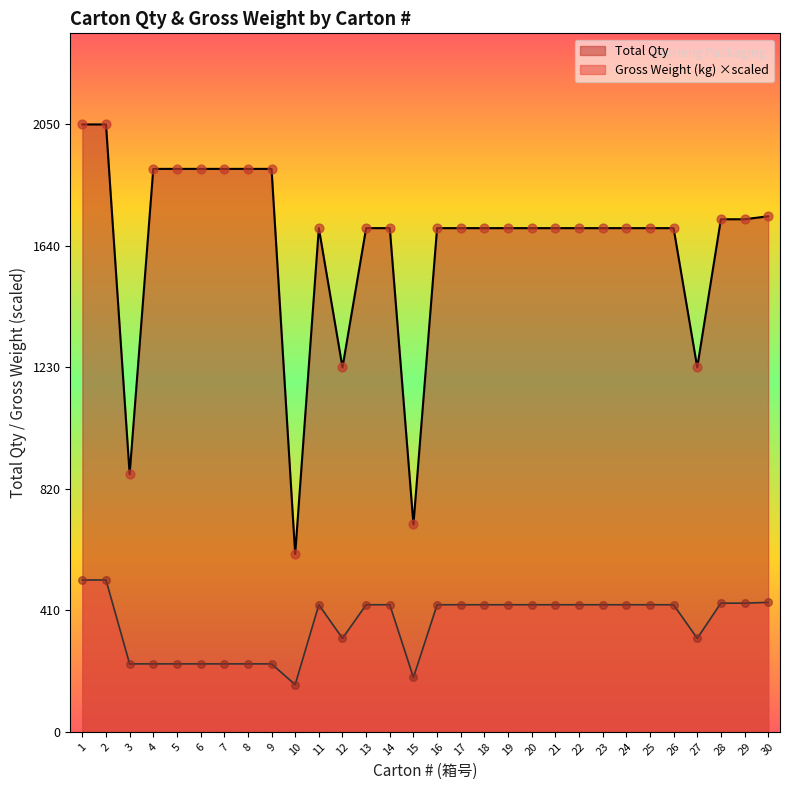

Which series reaches the maximum Y coordinate?

Total Qty